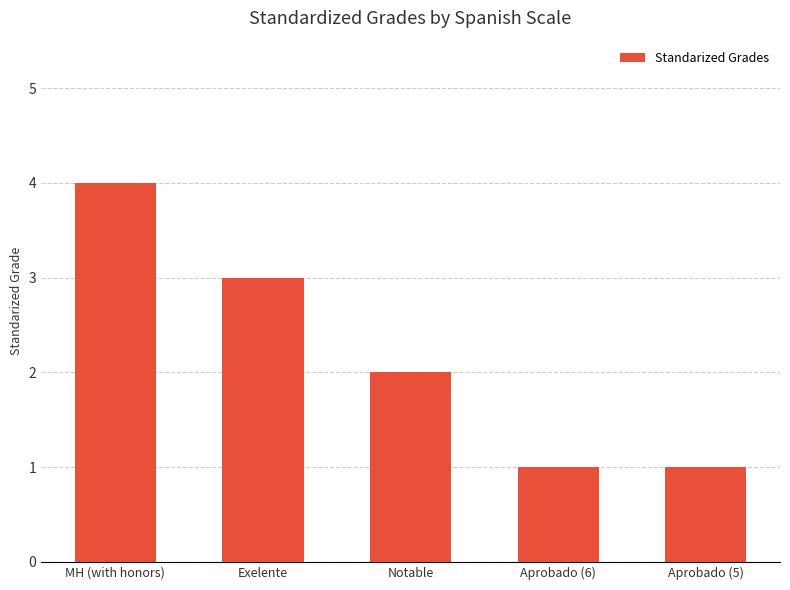

What is the difference between the values at Exelente and Notable?

1